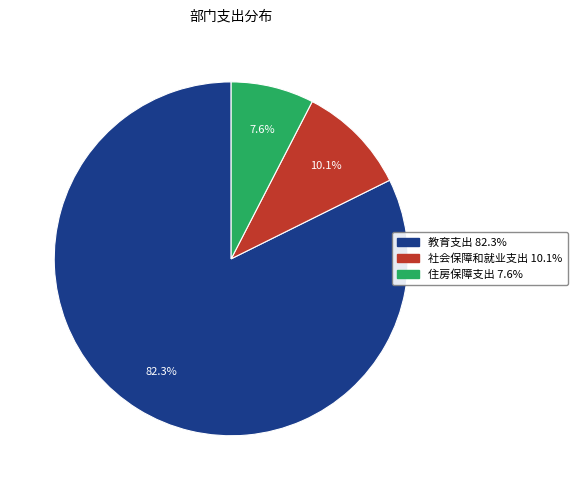

What percentage do 社会保障和就业支出 and 教育支出 together represent?

92.4%